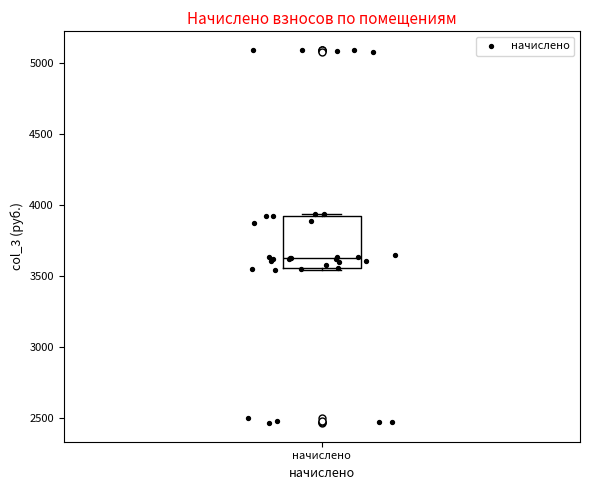

Read this box plot against the y-axis: the position of the median line, the range covered by the box, and the ends of both whiskers. The values are not printed on the chart, so give them approximately, as read against the axis.

median 3650, box 3550 to 3900, whiskers 3550 (just below the box's lower edge) to 3950